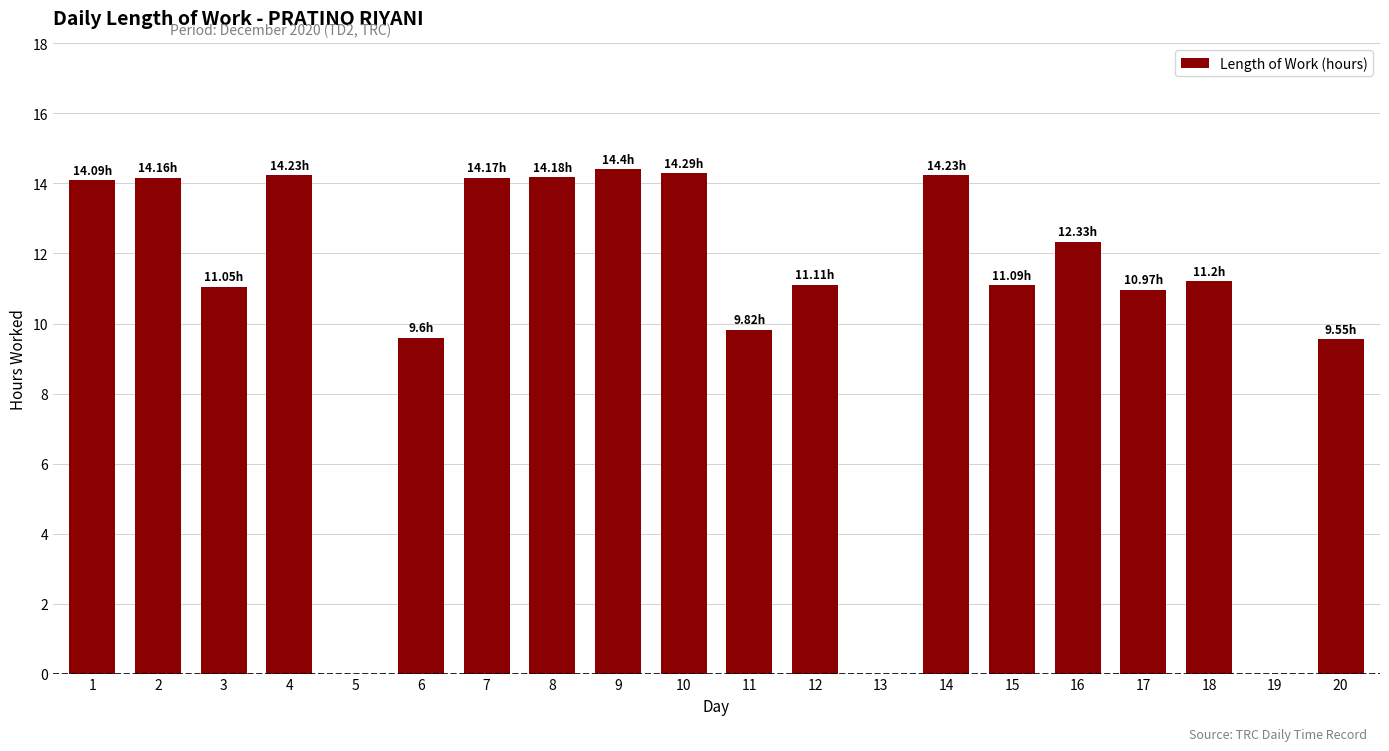

Approximately how many times larger is the value at 7 compared to 1?

1.0